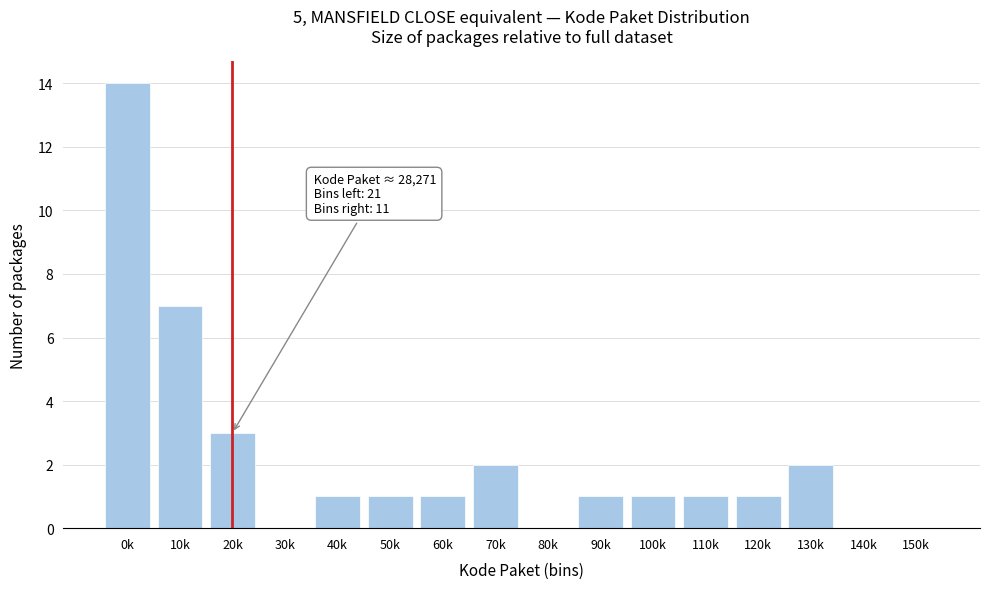

Reading left to right, list all the values displayed in this chart.

0k=14	10k=7	20k=3	30k=0	40k=1	50k=1	60k=1	70k=2	80k=0	90k=1	100k=1	110k=1	120k=1	130k=2	140k=0	150k=0